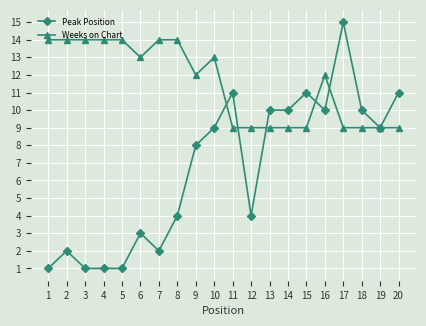

At which category is the sum across all series the highest?

17